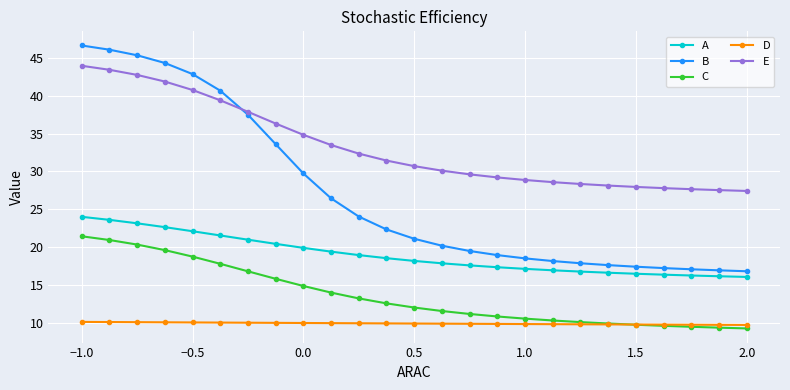

What is the lowest value of the E series?

27.4